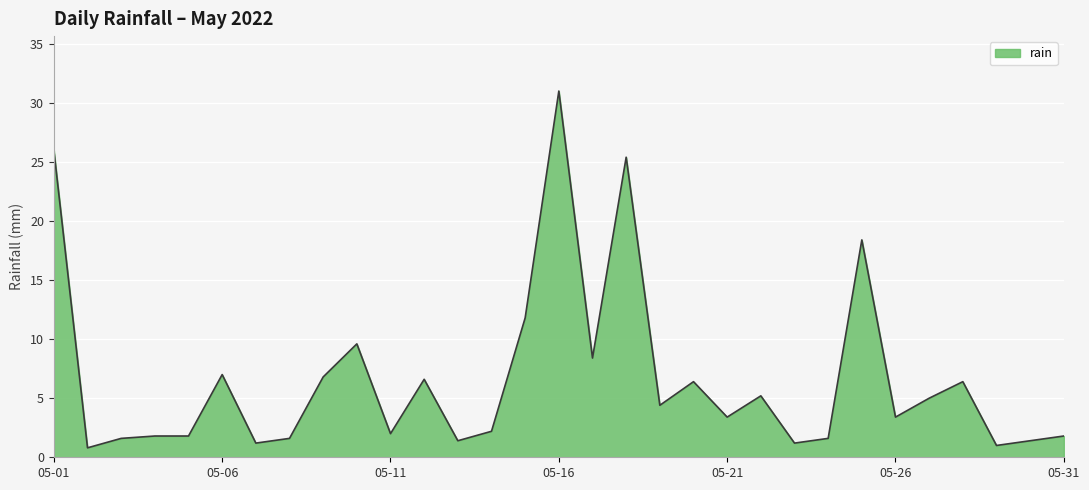

What is the difference between the maximum and minimum values?

30.2